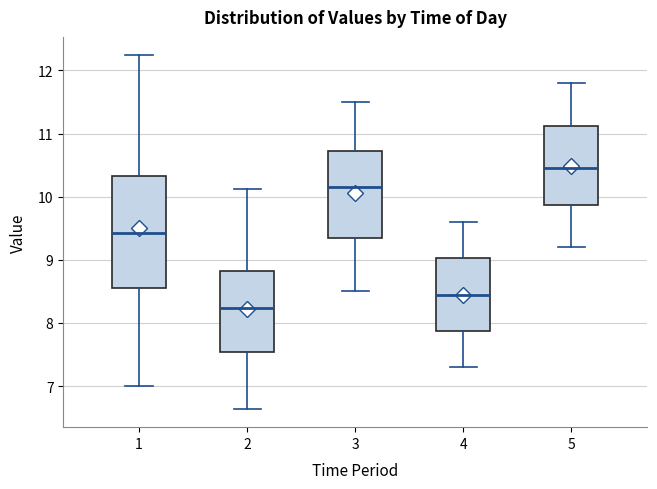

Reading left to right, transcribe this box plot: for each box, give where its median line is, the range the box spans, and where its two whiskers end, as read against the y-axis. The values are not printed on the chart, so give them approximately, as read against the axis.

1: median 9.4, box 8.6 to 10.3, whiskers 7.0 to 12.3
2: median 8.2, box 7.5 to 8.8, whiskers 6.6 to 10.1
3: median 10.2, box 9.4 to 10.7, whiskers 8.5 to 11.5
4: median 8.5, box 7.9 to 9.0, whiskers 7.3 to 9.6
5: median 10.5, box 9.9 to 11.1, whiskers 9.2 to 11.8